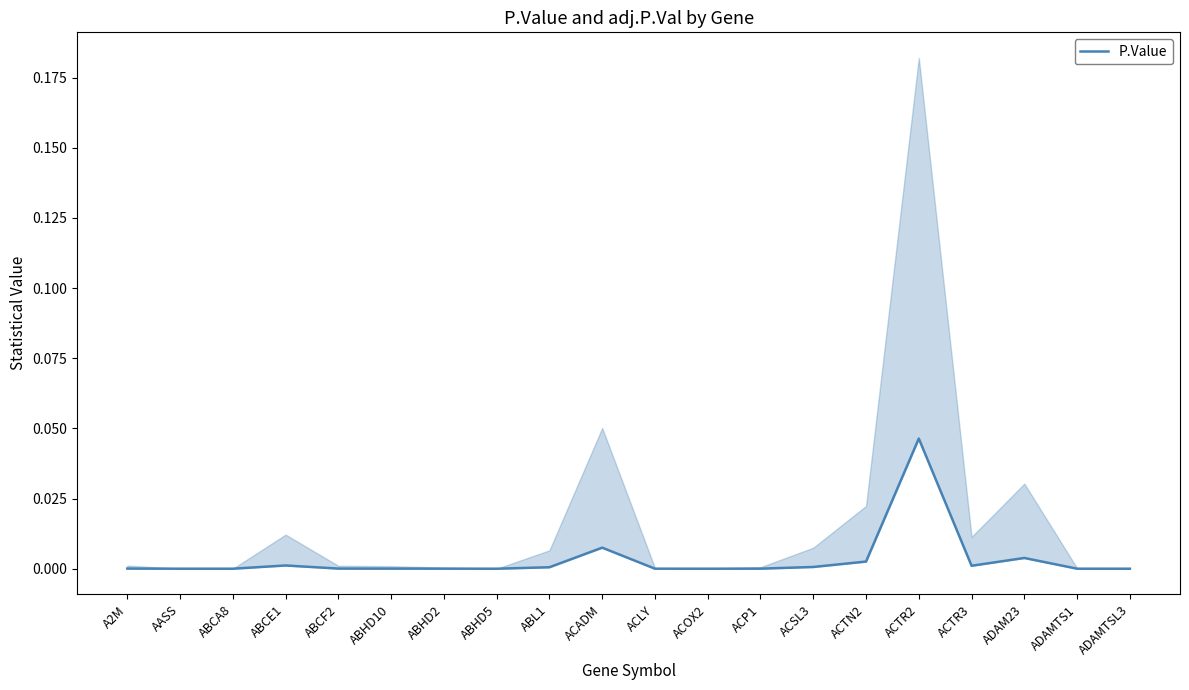

How many lines are shown in the chart?

1